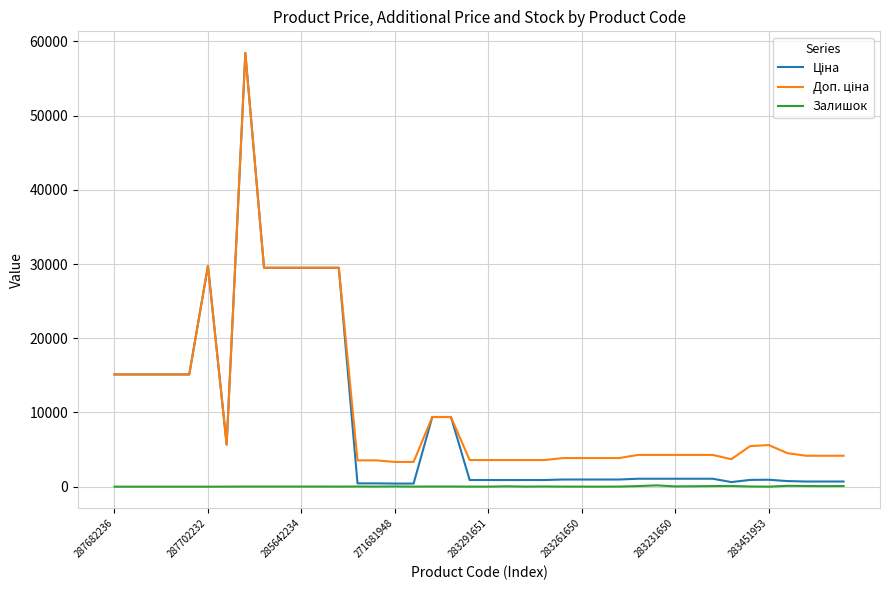

How many interior local valleys does the Доп. ціна series have?

2